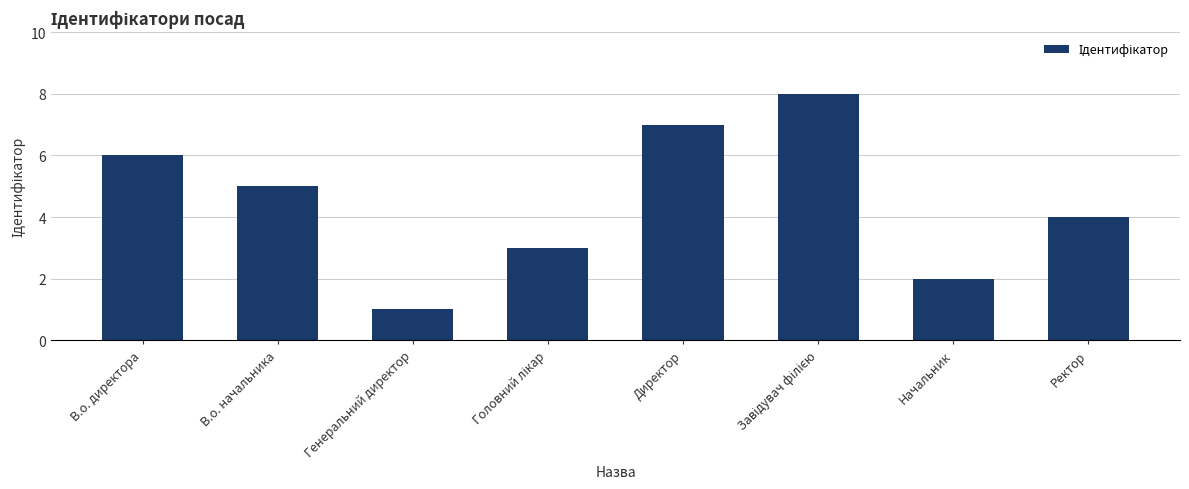

True or false: the data shows 8 at В.о. директора.

False